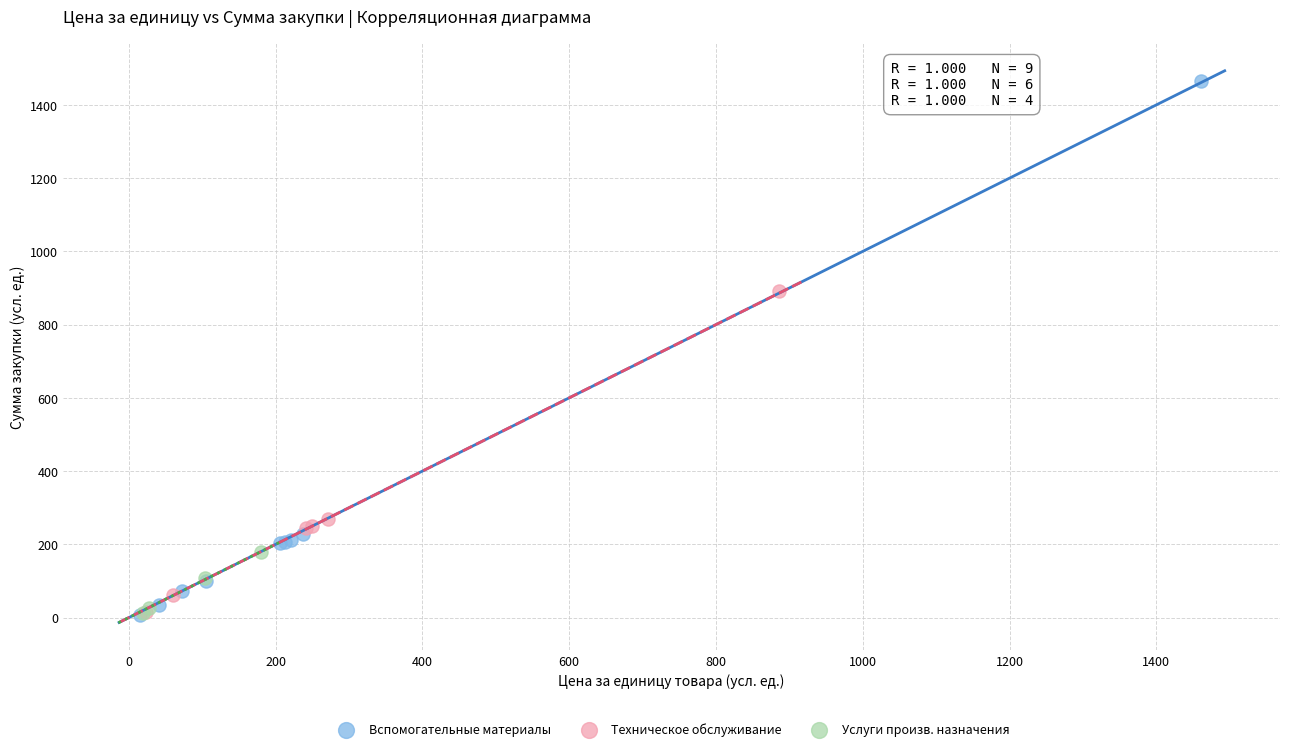

Which series contains the highest Y value?

Вспомогательные материалы